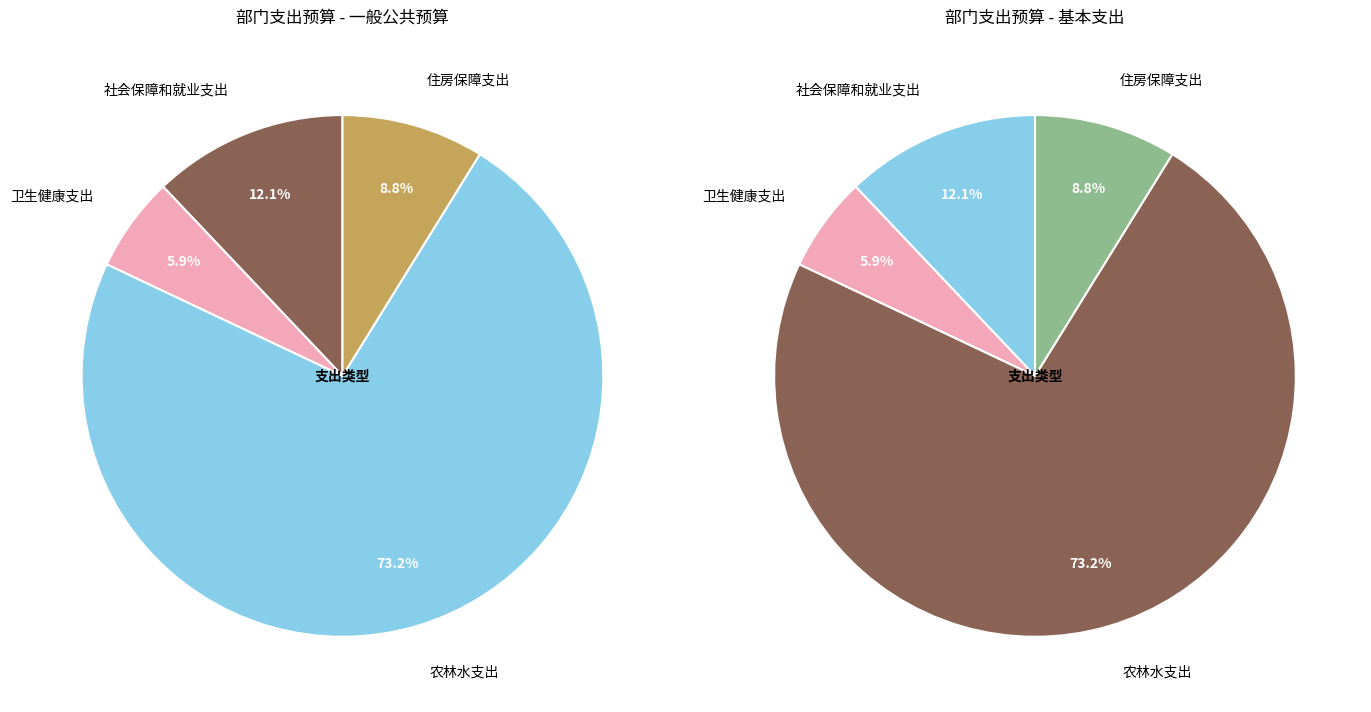

Does 住房保障支出 account for over 50% of the chart?

No